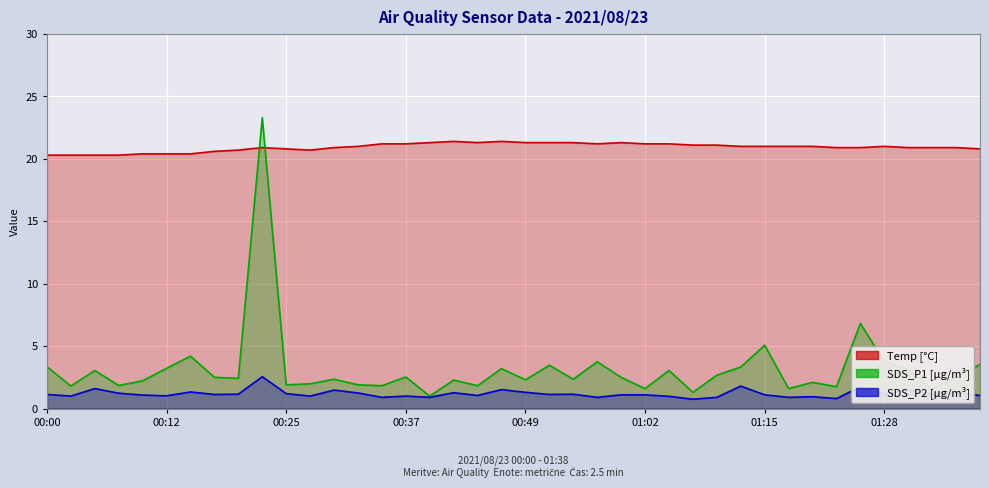

Where is the first local maximum for Temp line?

9